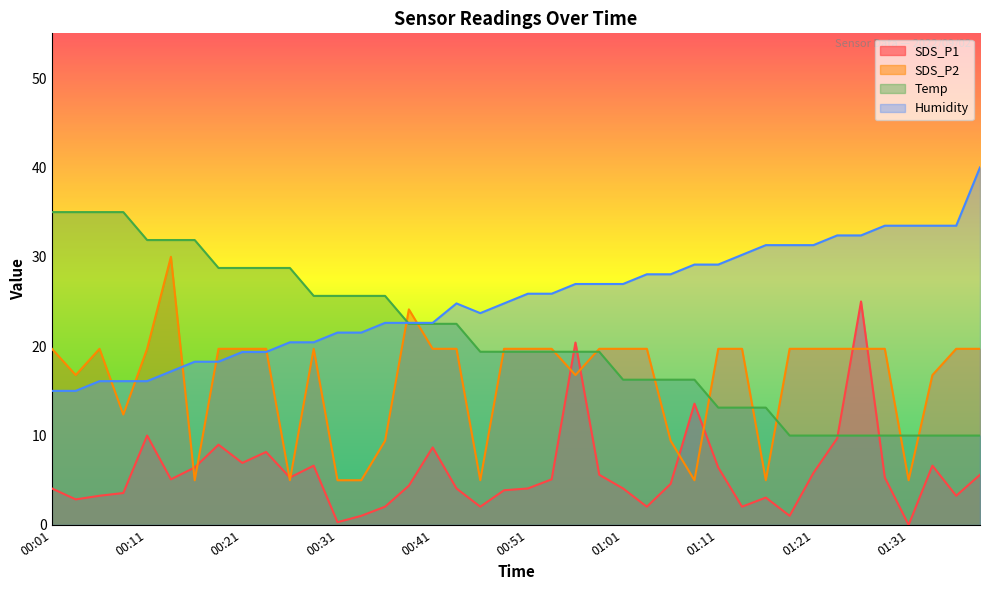

List the series in order of their overall mean, highest first.

Humidity, Temp, SDS_P2, SDS_P1